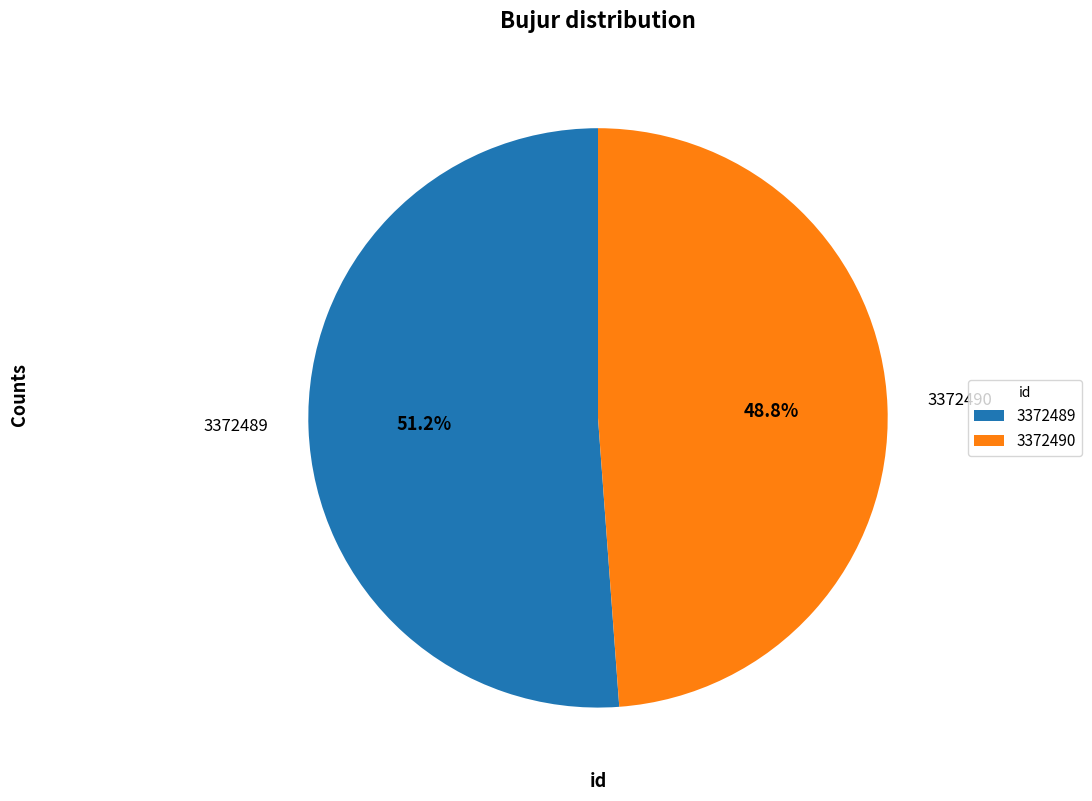

Count the number of slices in the pie.

2